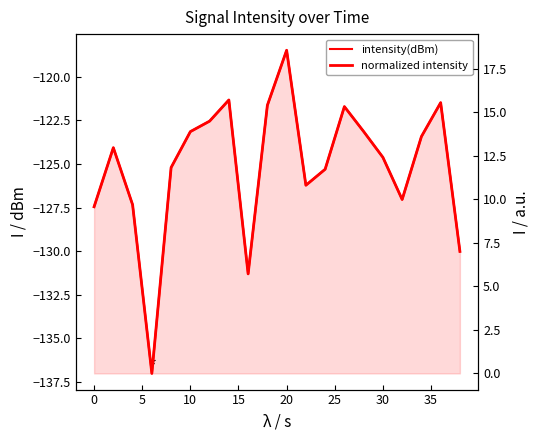

What is the spread (max minus min) of values at 30?

137.0